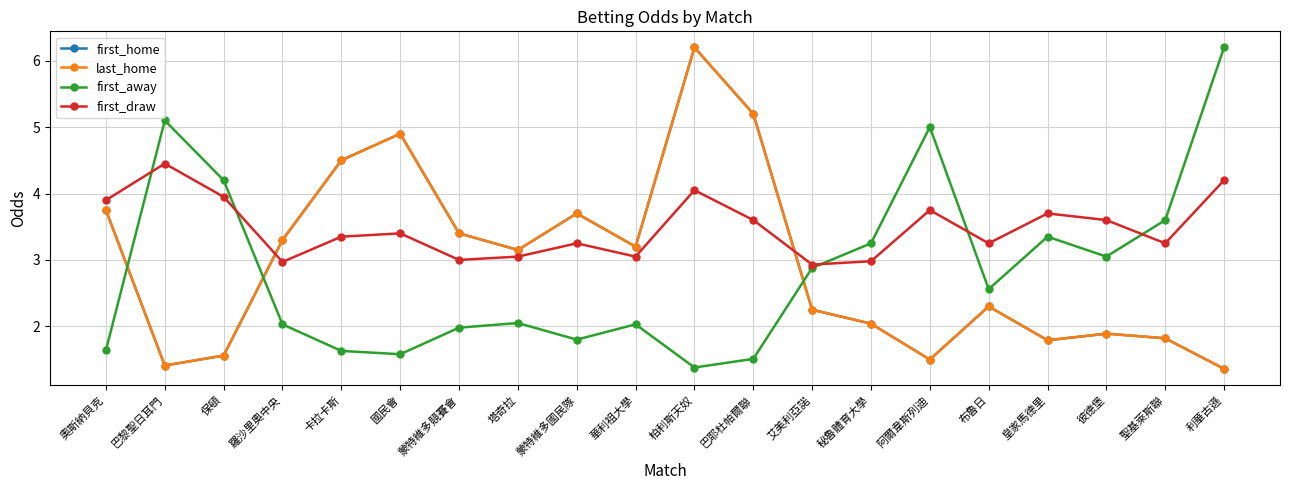

Where is the first local maximum for last_home?

國民會